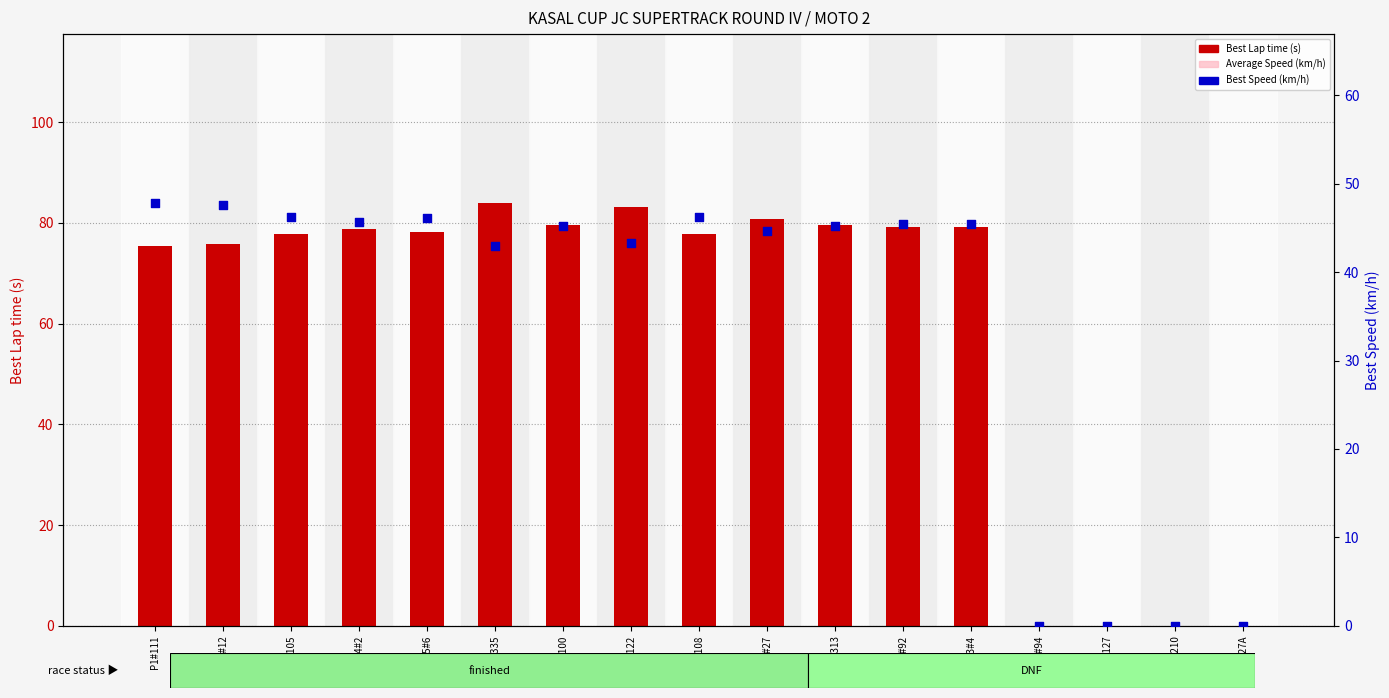

Which series has the largest total across all categories?

Best Lap time (s)